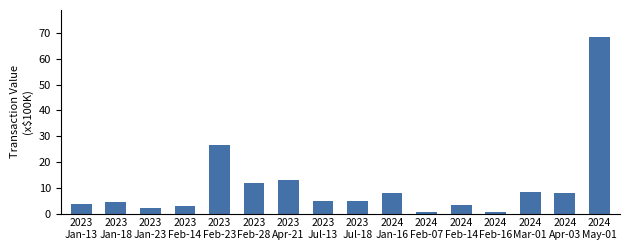

The value at 2023
Feb-14 is 2.9. True or false?

True